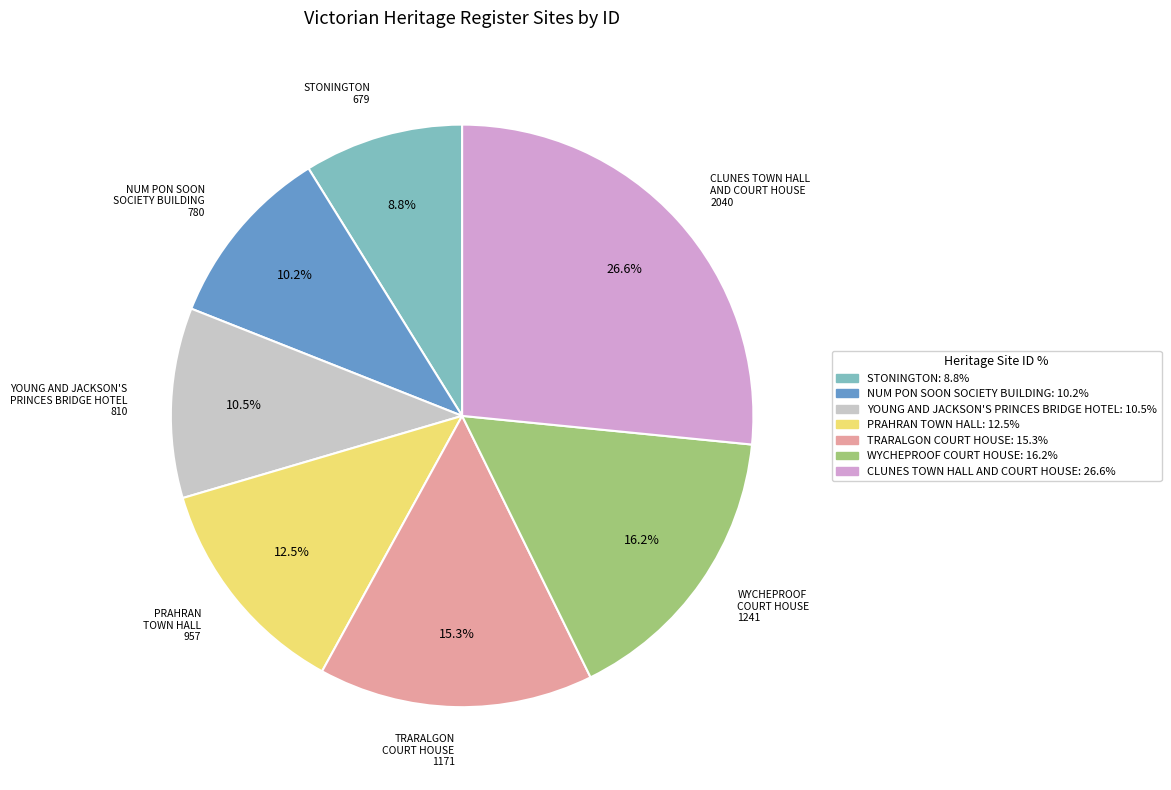

How many segments does this pie chart have?

7